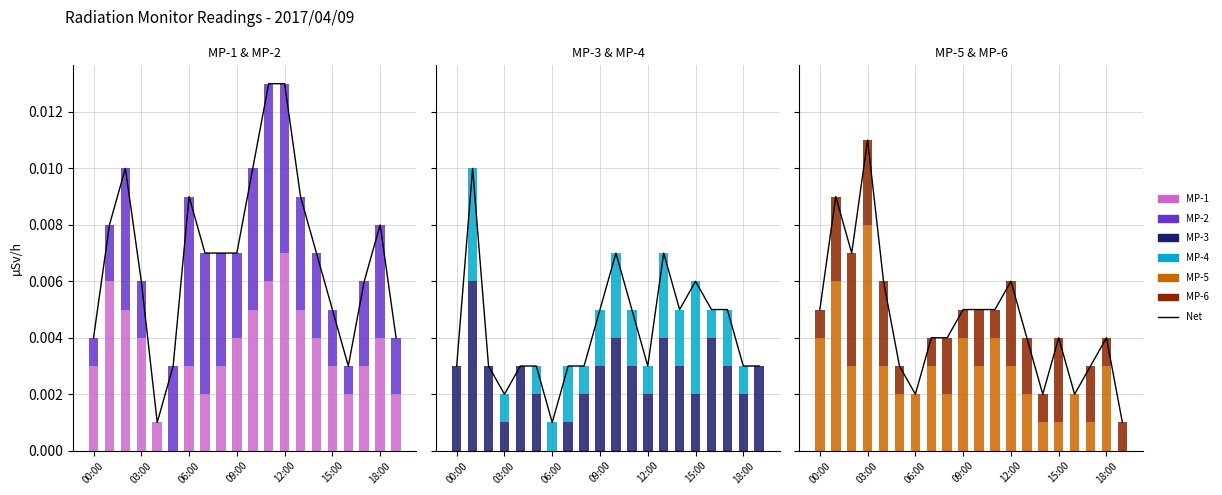

At which label does MP-6 reach its peak?

02:00